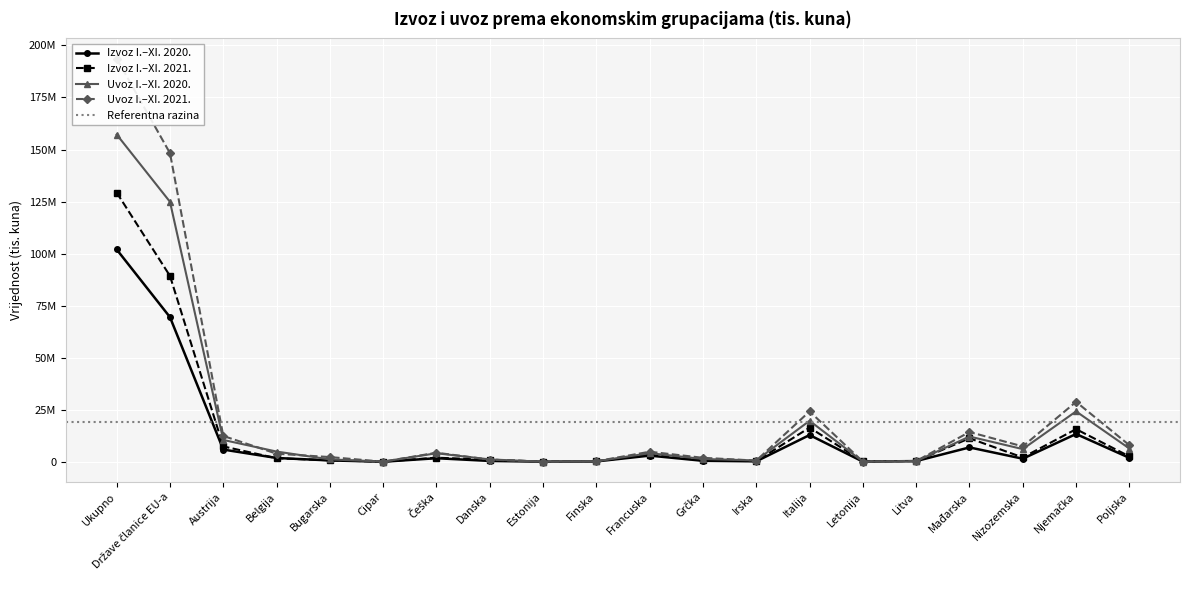

How many values in the Izvoz I.–XI. 2020. series are below 1732384?

10